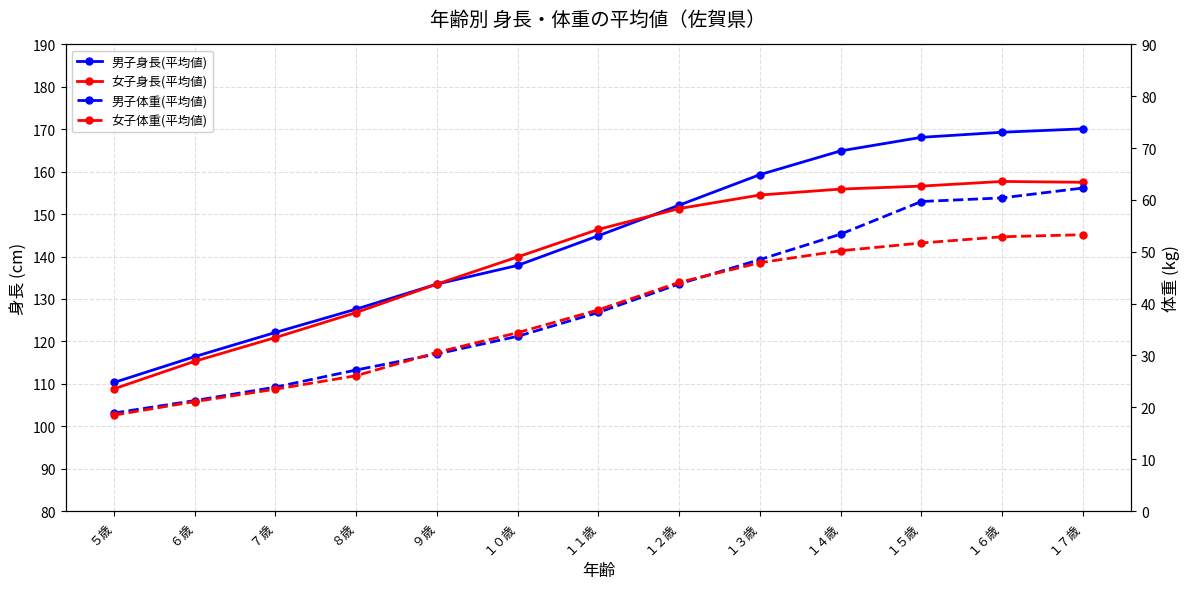

True or false: 女子体重(平均値) has more than 1 interior local peaks.

False